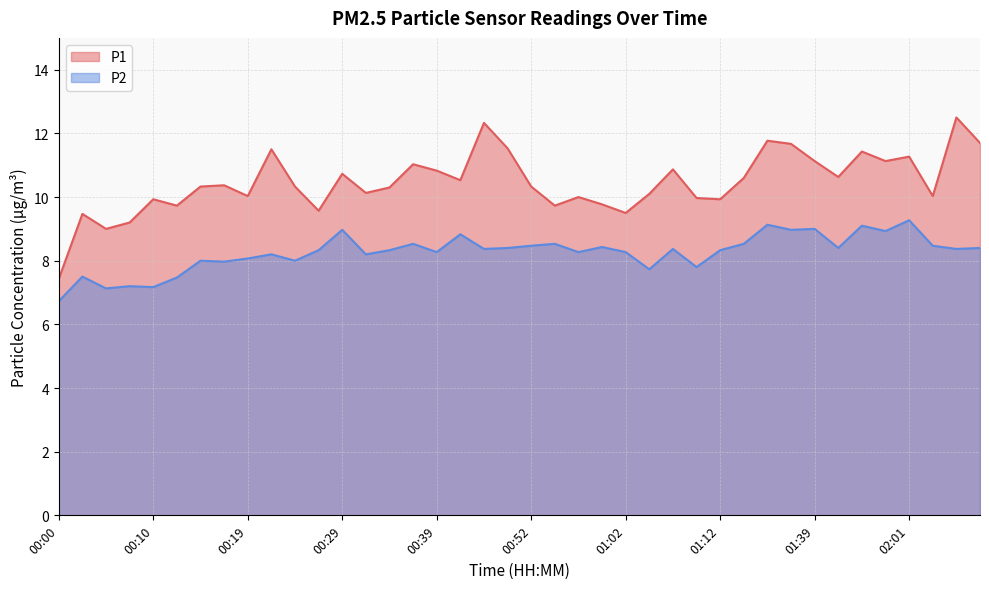

In P1, how many points are lower than both neighbors (excluding endpoints)?

12